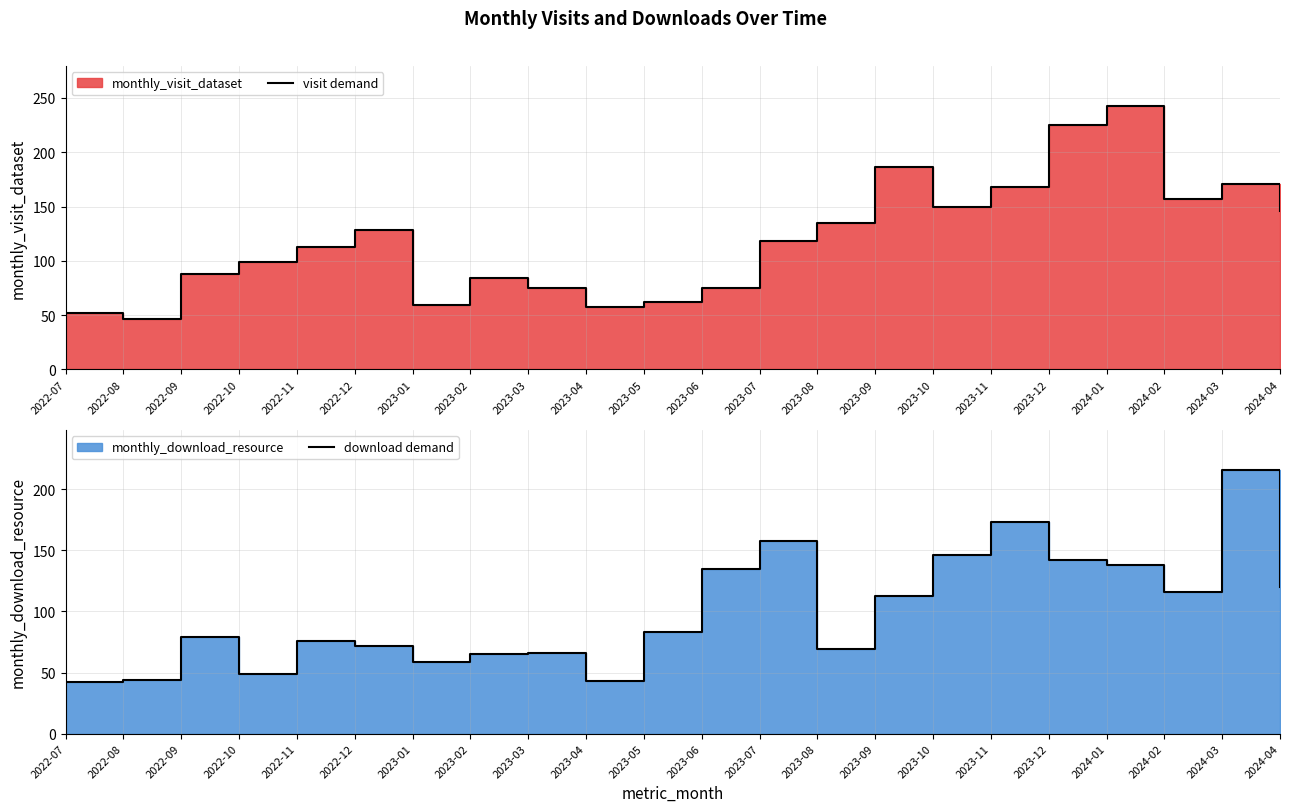

What is the approximate value of visit demand at 2024-04, to the nearest 10?

150